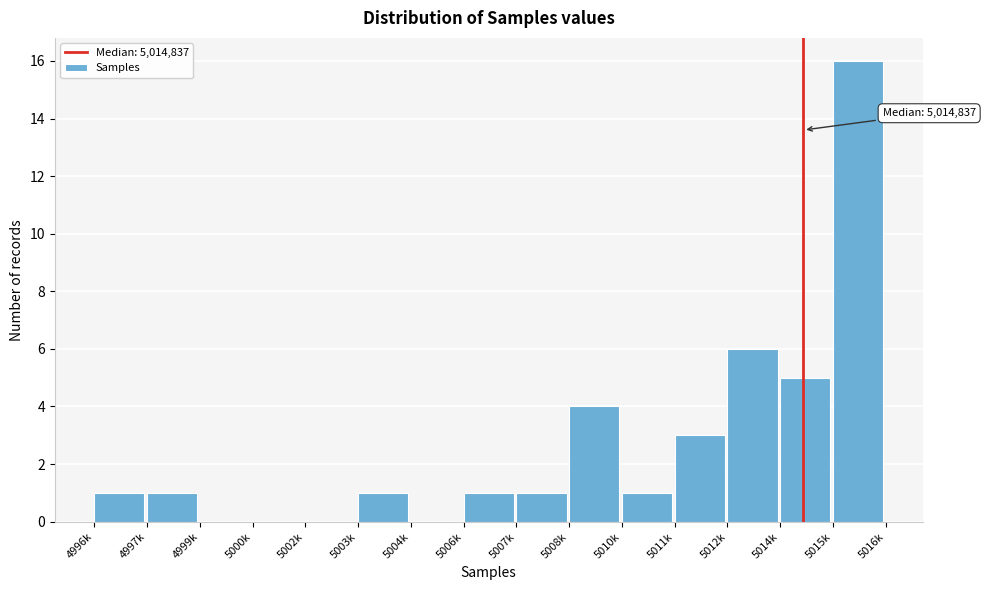

Reading right to left, extract all data points from this chart.

5015k=16	5014k=5	5012k=6	5011k=3	5010k=1	5008k=4	5007k=1	5006k=1	5004k=0	5003k=1	5002k=0	5000k=0	4999k=0	4997k=1	4996k=1